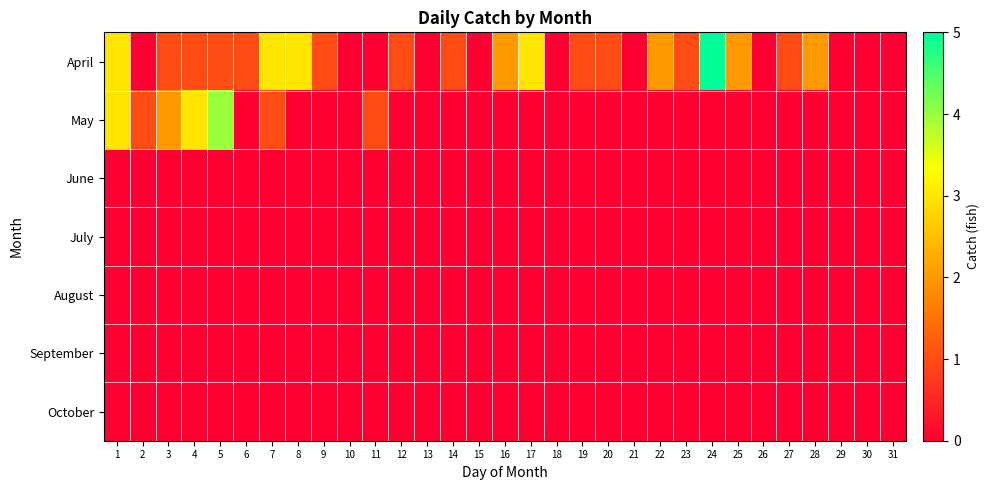

What is the total value across all series at 8?

3